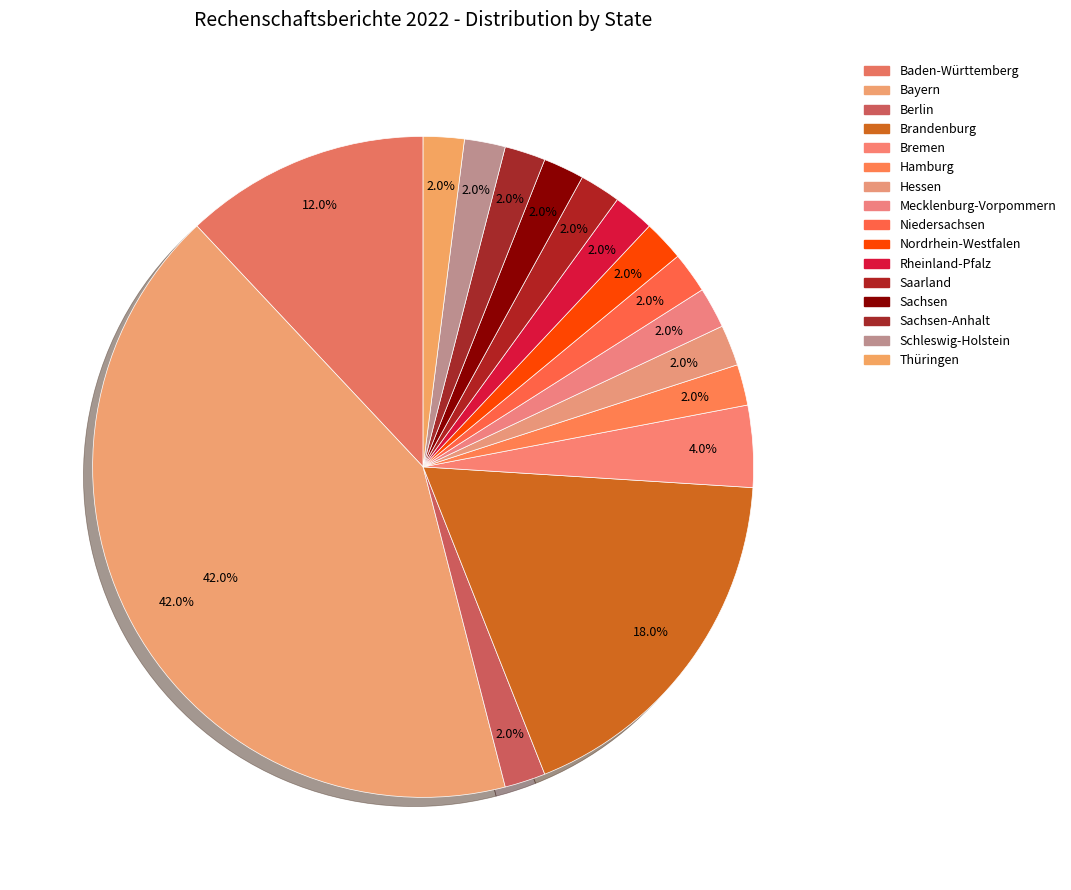

Which has a higher value, Niedersachsen or Berlin?

Niedersachsen